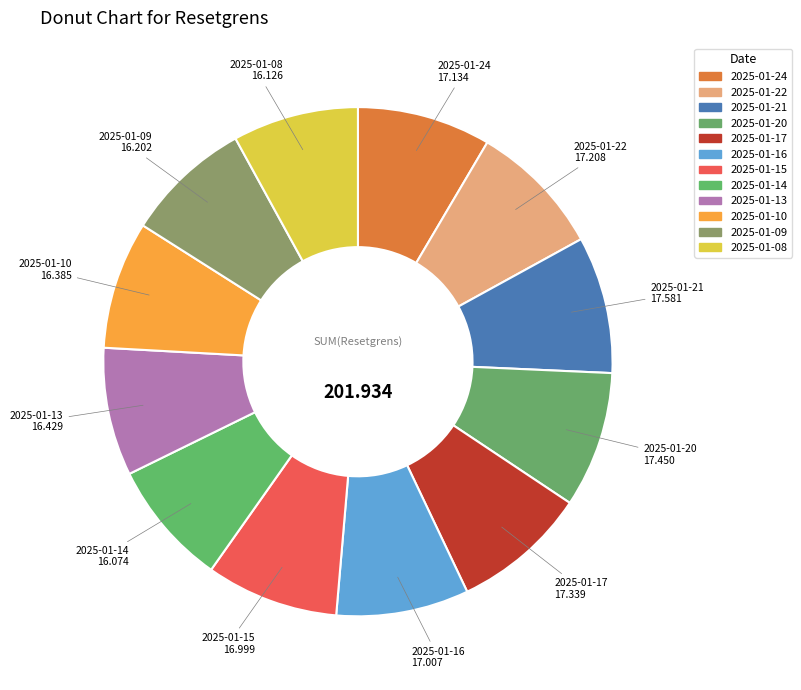

To the nearest percent, what is the difference between the largest and smallest slice percentages?

1%